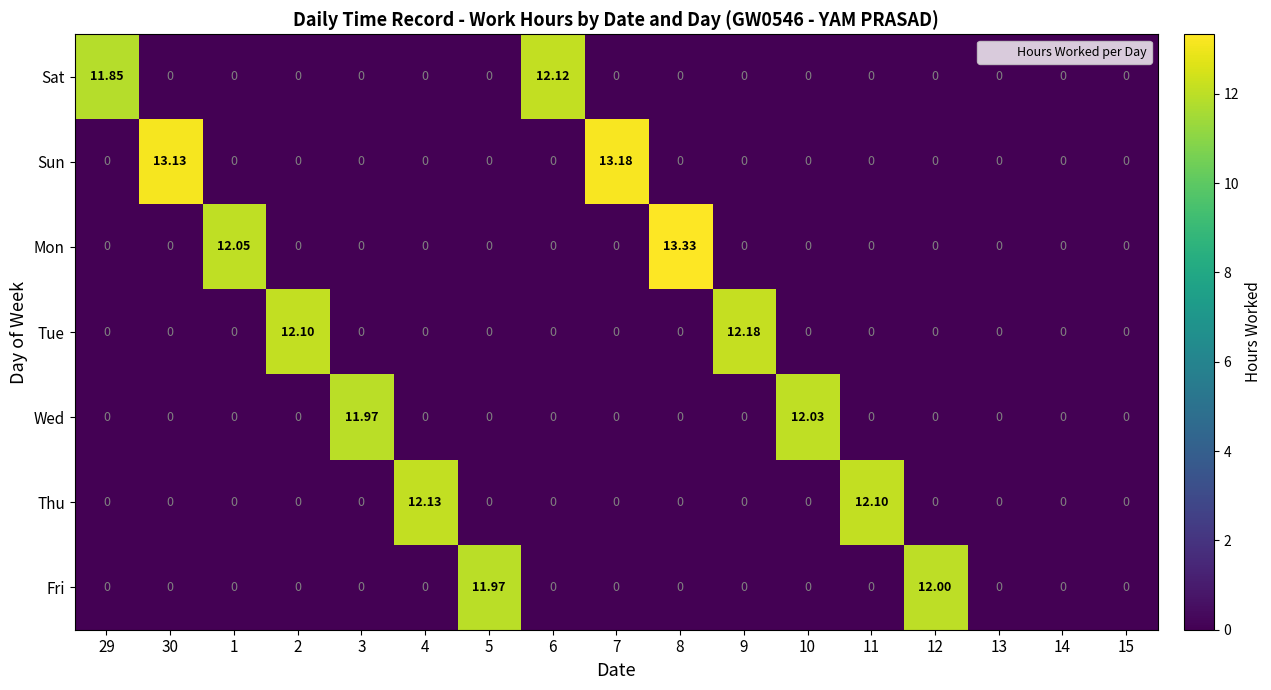

Between 9 and 14, which series saw the biggest shift?

Tue